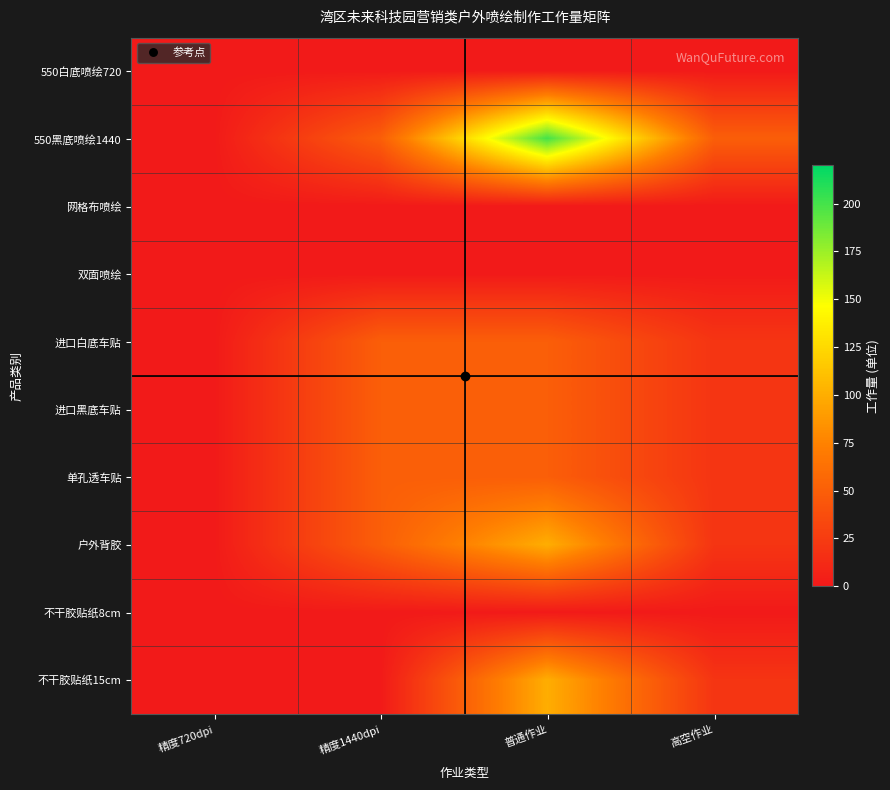

Which series has the largest total across all categories?

550黑底喷绘1440